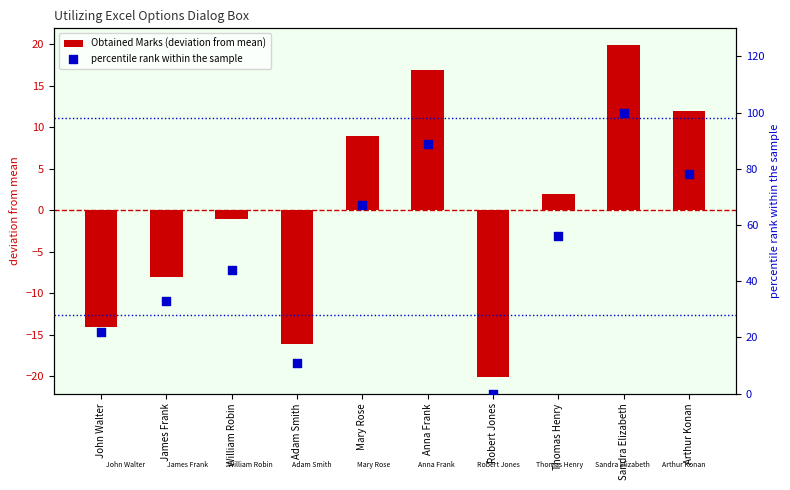

At how many categories does at least one series exceed -9?

10